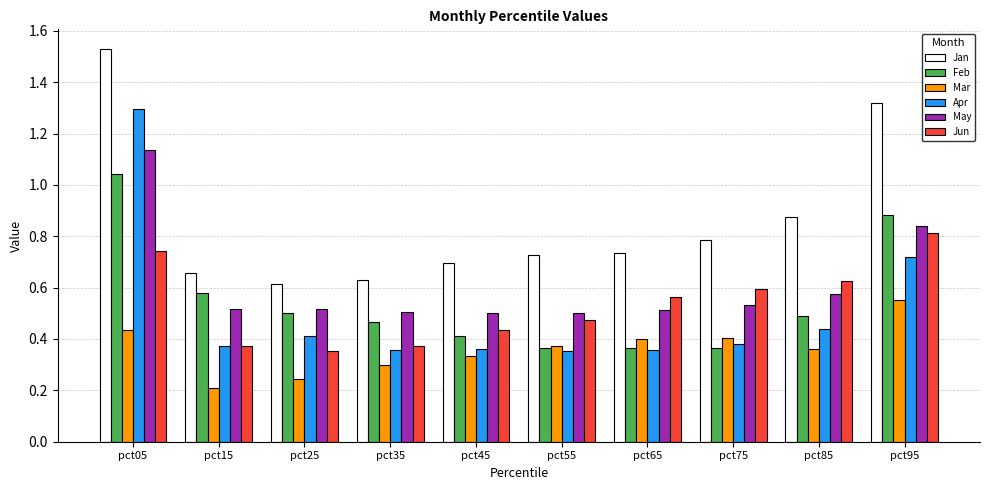

How many Jun values are between 0 and 1?

10